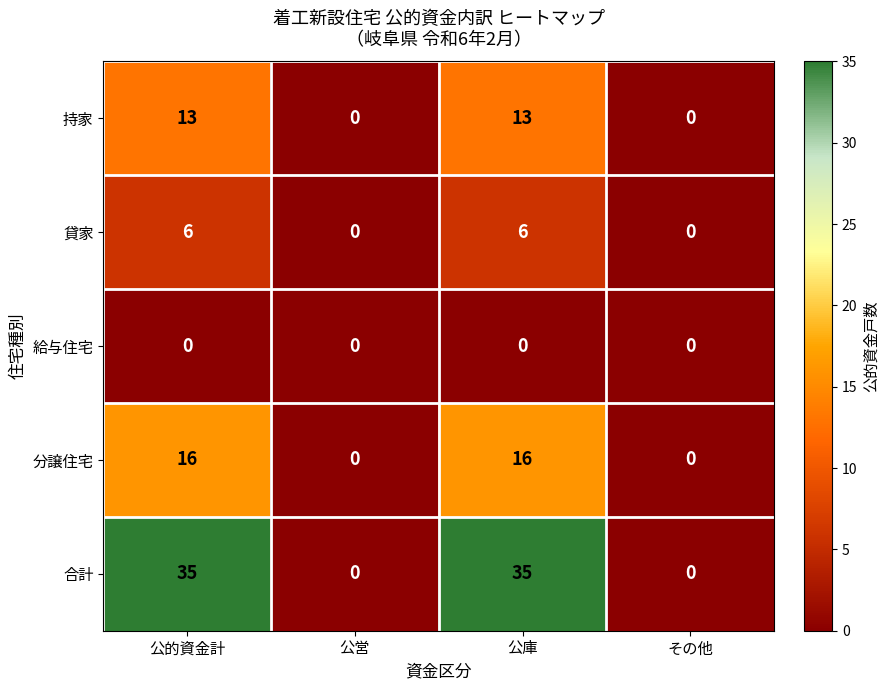

Which series changed the most between 公営 and 公庫?

合計